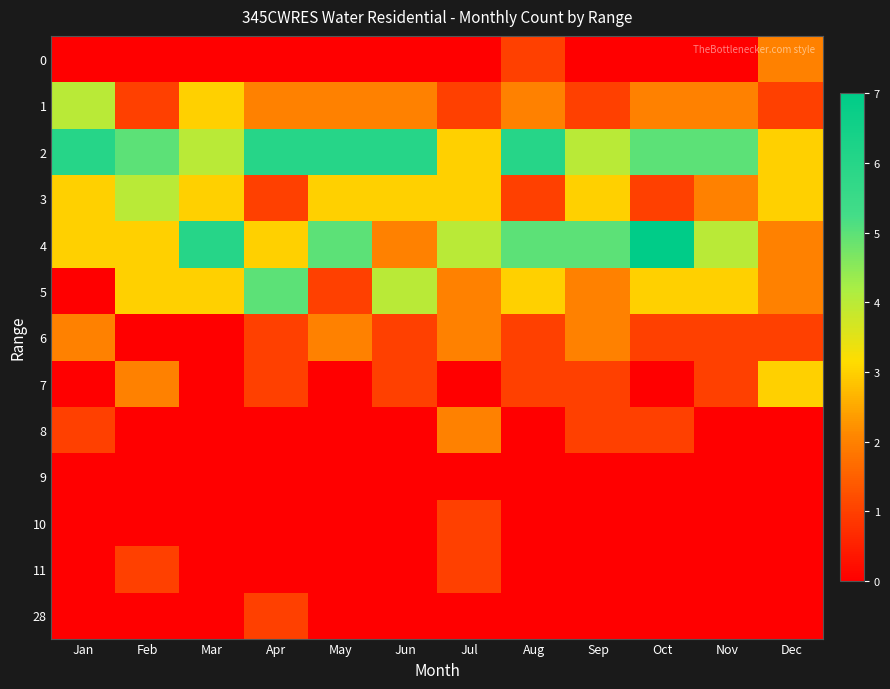

Which series has the largest total across all categories?

2